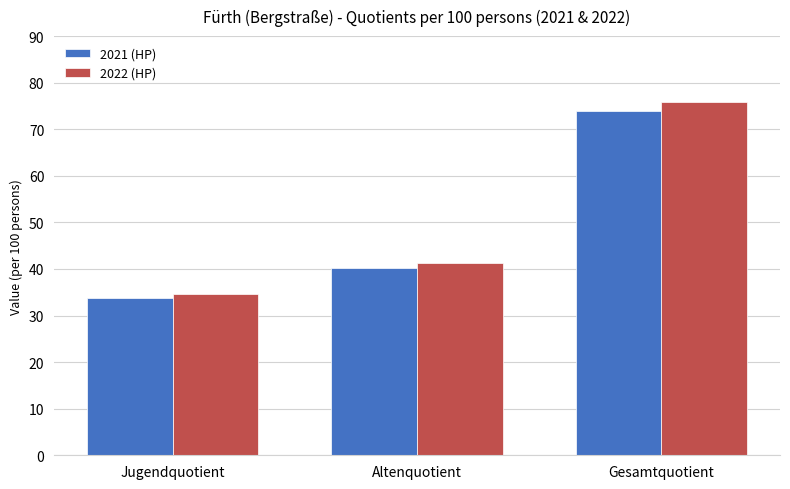

At which category is the sum across all series the highest?

Gesamtquotient